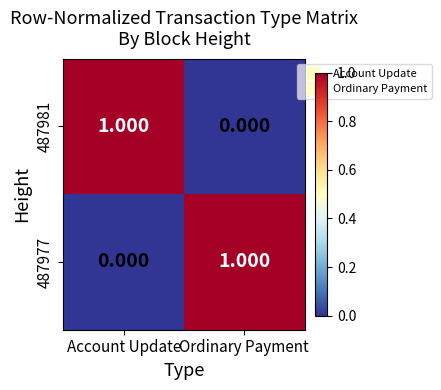

How many series are shown in this chart?

2